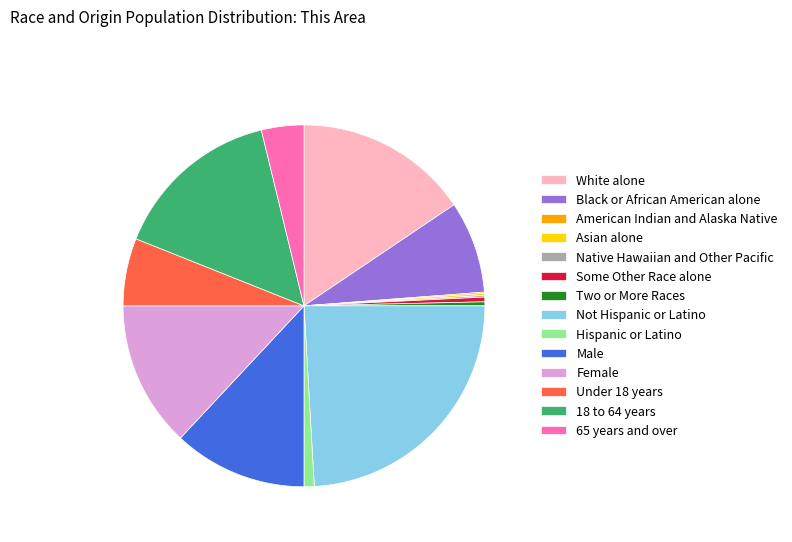

The Not Hispanic or Latino slice represents 24% of the pie. True or false?

True